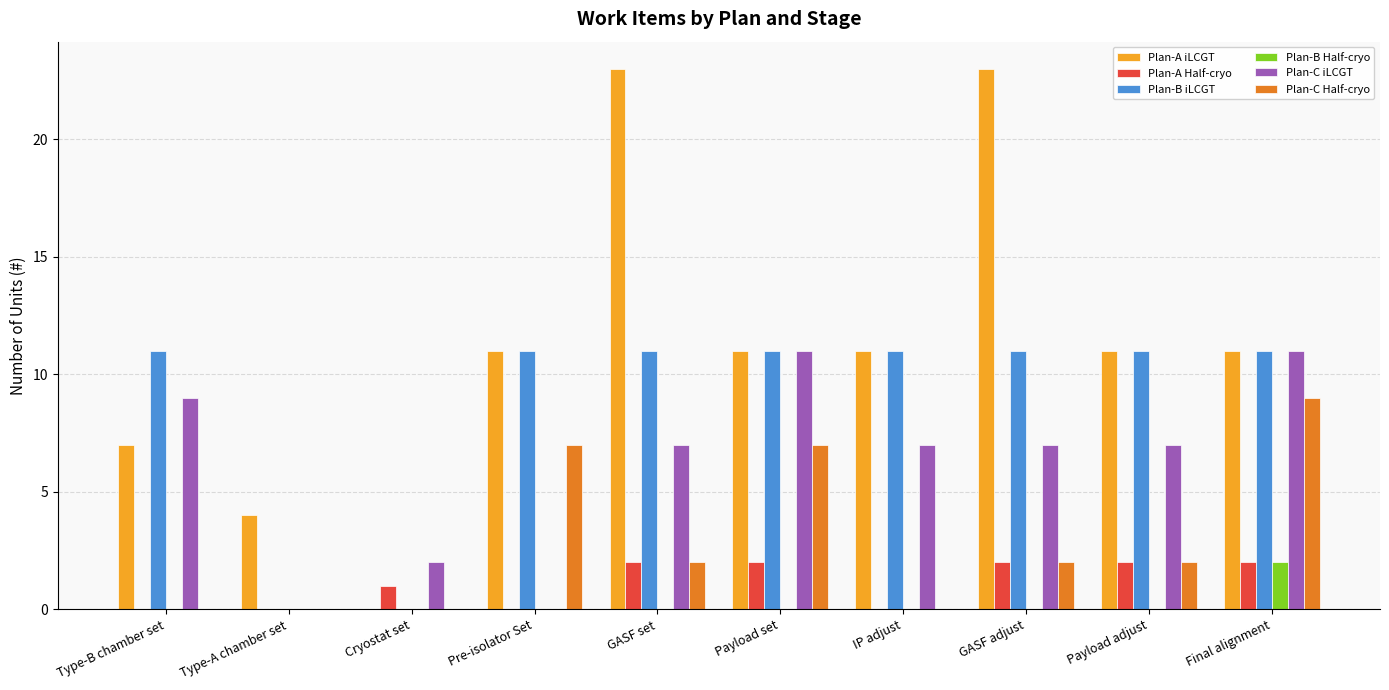

What is the spread (max minus min) of values at Pre-isolator Set?

11